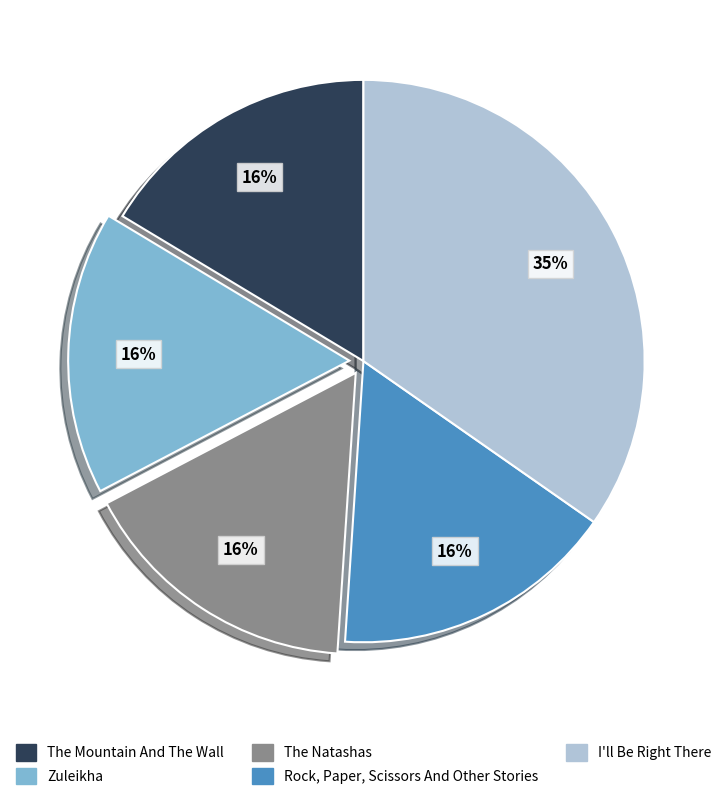

How many slices are in this pie chart?

5